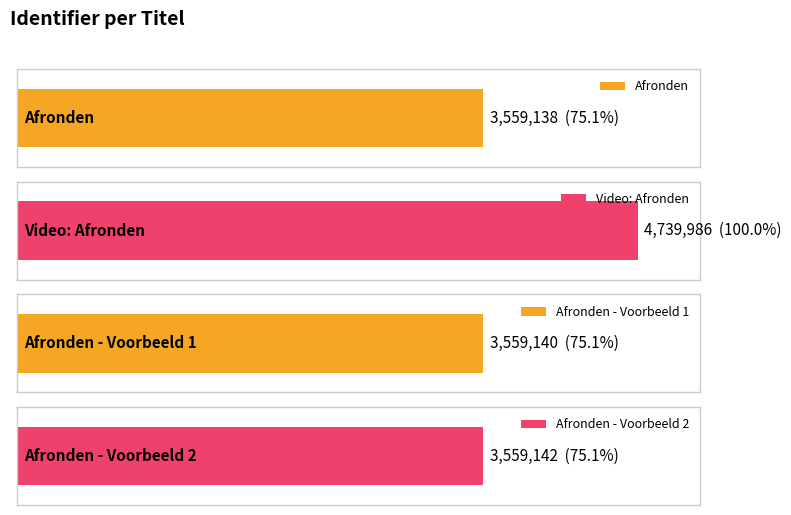

Where does the data first go above 3559142?

Video: Afronden